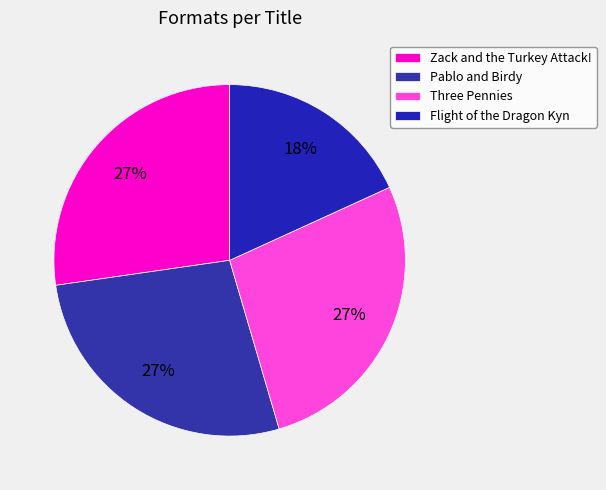

To the nearest percent, what percentage of the pie is Three Pennies?

27%